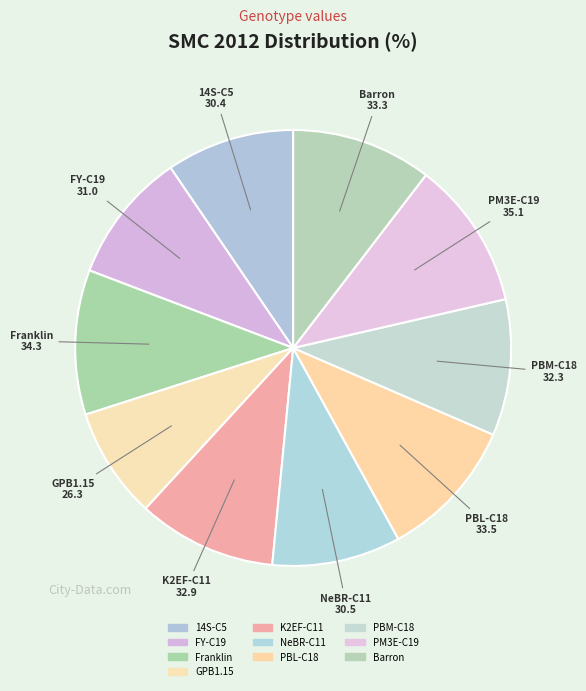

Does NeBR-C11 represent more than half of the total?

No